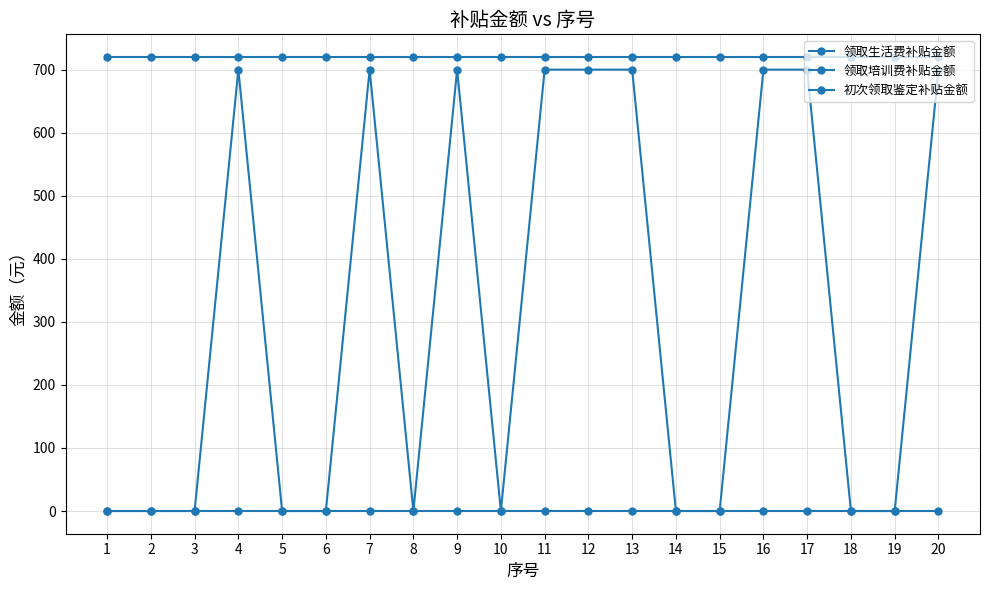

How many lines are shown in the chart?

3